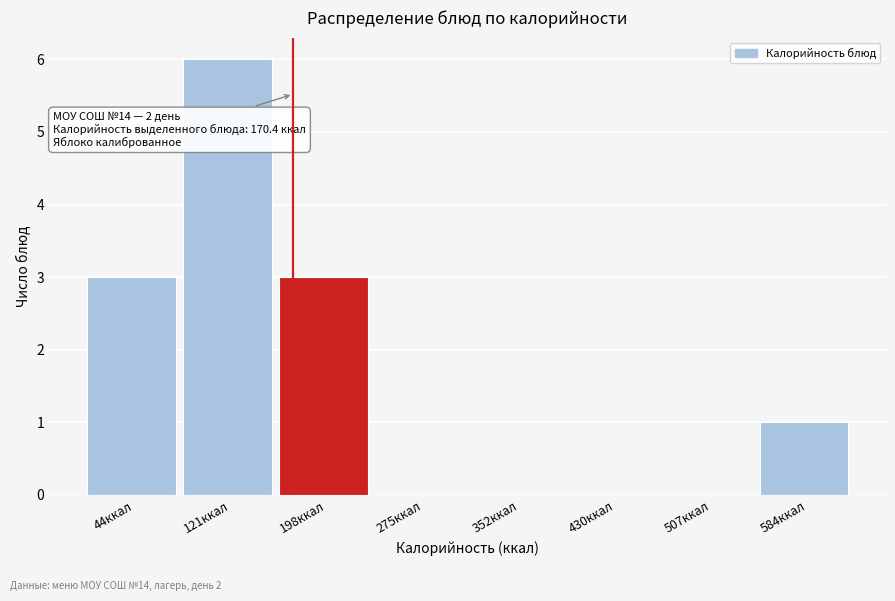

Over which range of the x-axis is the bar tallest?

80 to 160